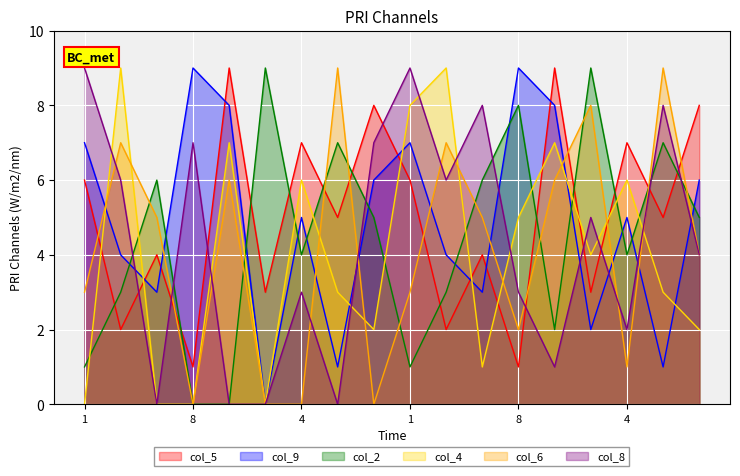

The col_9 series shows 2 at 3. True or false?

False